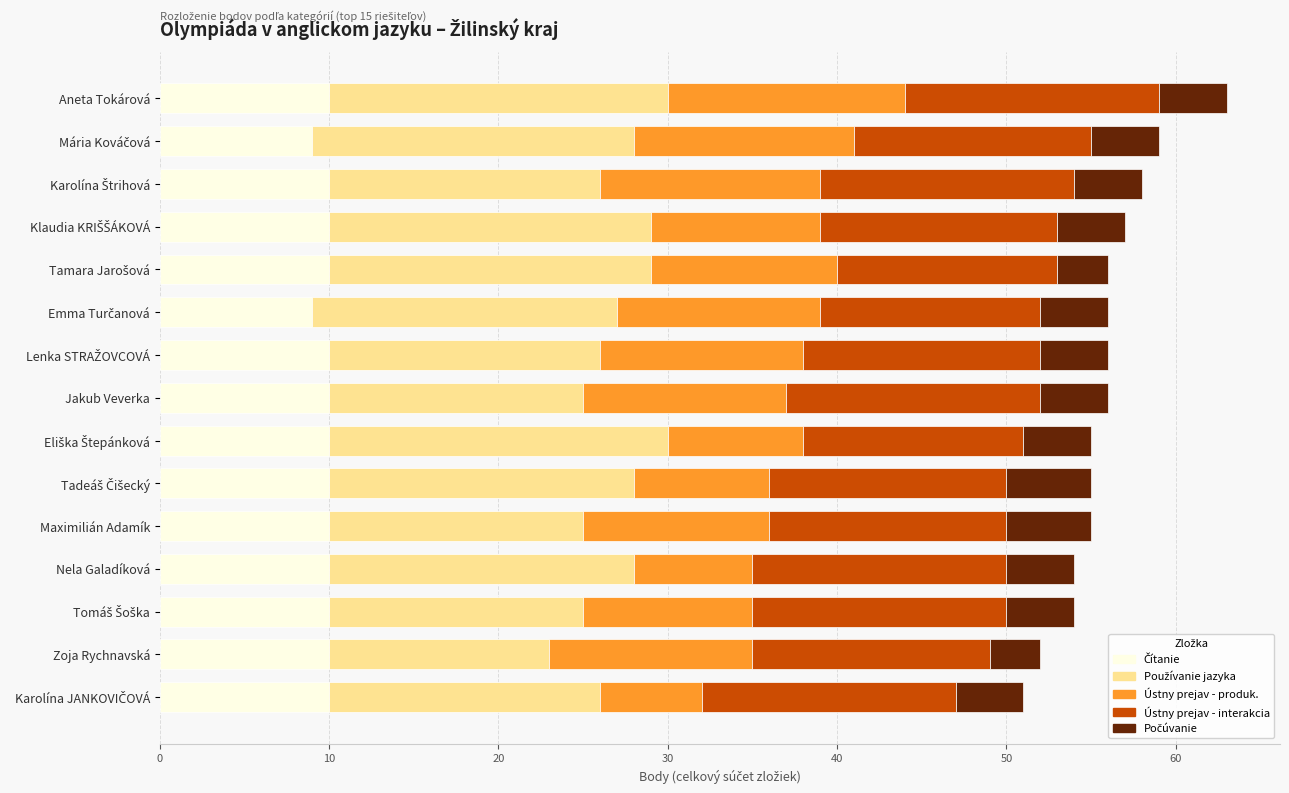

How many categories are shown in the chart?

15